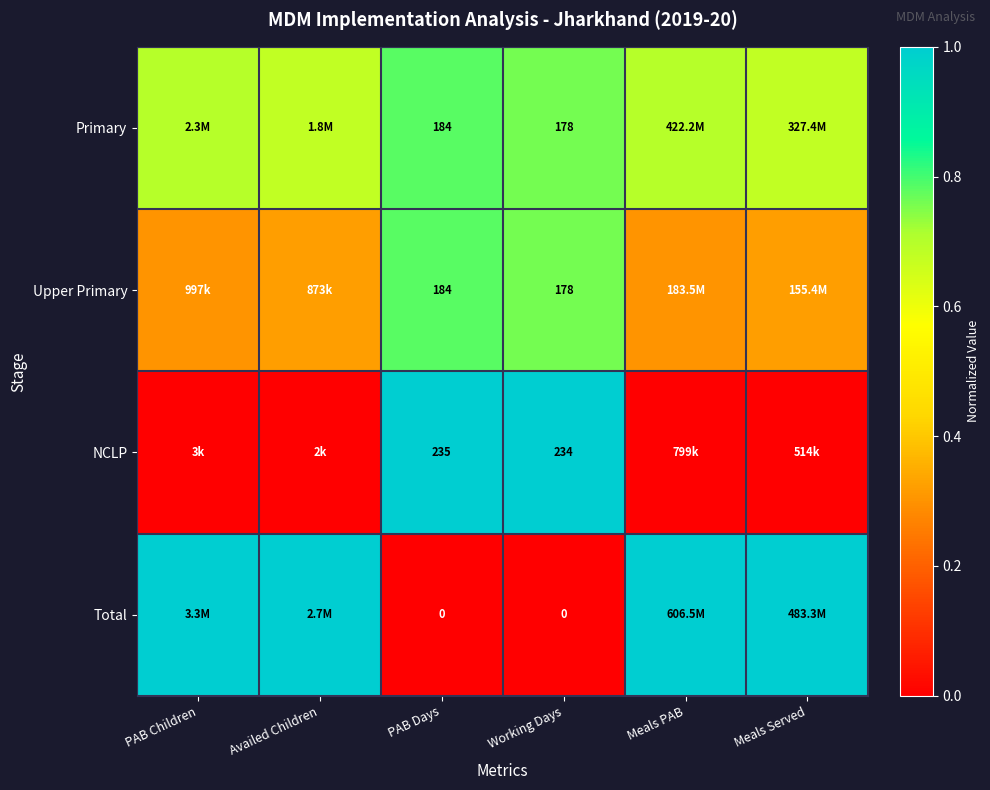

Which series has the largest total across all categories?

Primary